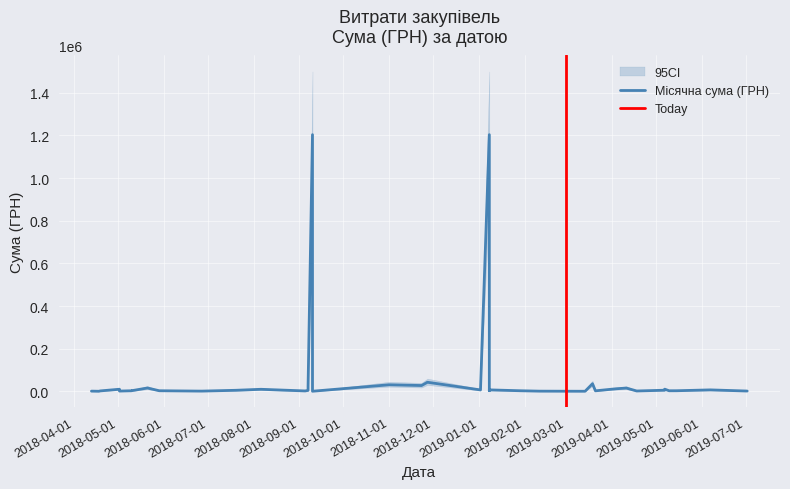

True or false: the data has more than 1 interior local peaks.

True